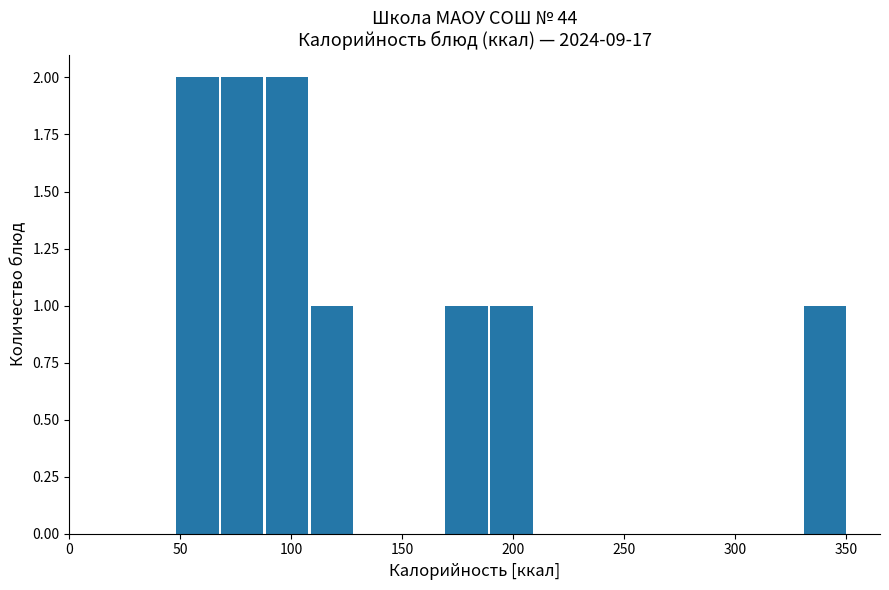

Reading left to right, transcribe this chart: for each bar, give the range it covers on the x-axis and its height. Neither the bar edges nor the heights are printed on the chart, so give them approximately, as read against the axes.

50 to 70: 2
70 to 90: 2
90 to 110: 2
110 to 130: 1
130 to 150: 0
150 to 170: 0
170 to 190: 1
190 to 210: 1
210 to 230: 0
230 to 250: 0
250 to 270: 0
270 to 290: 0
290 to 310: 0
310 to 330: 0
330 to 350: 1